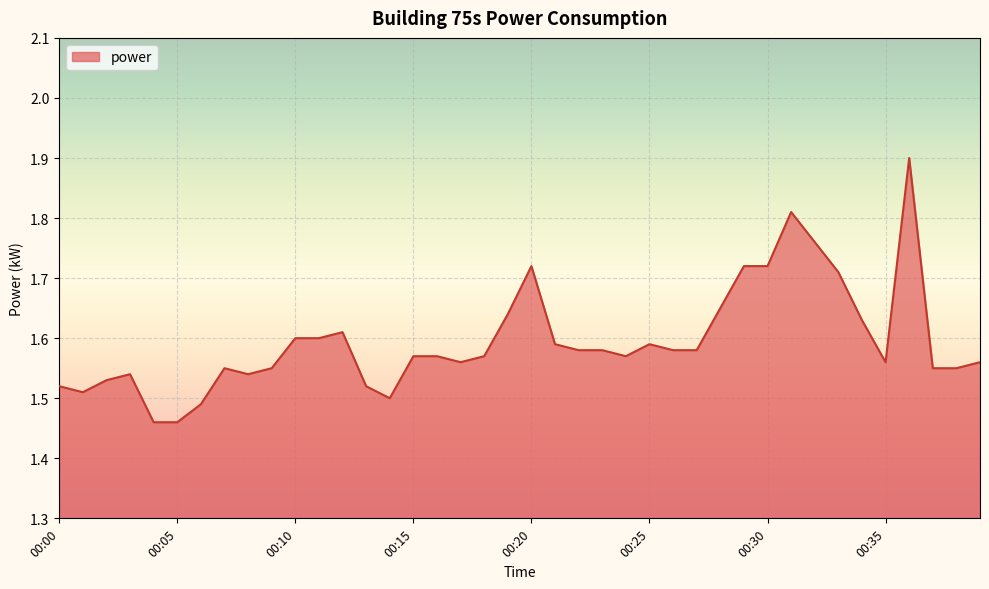

How many lines are shown in the chart?

1